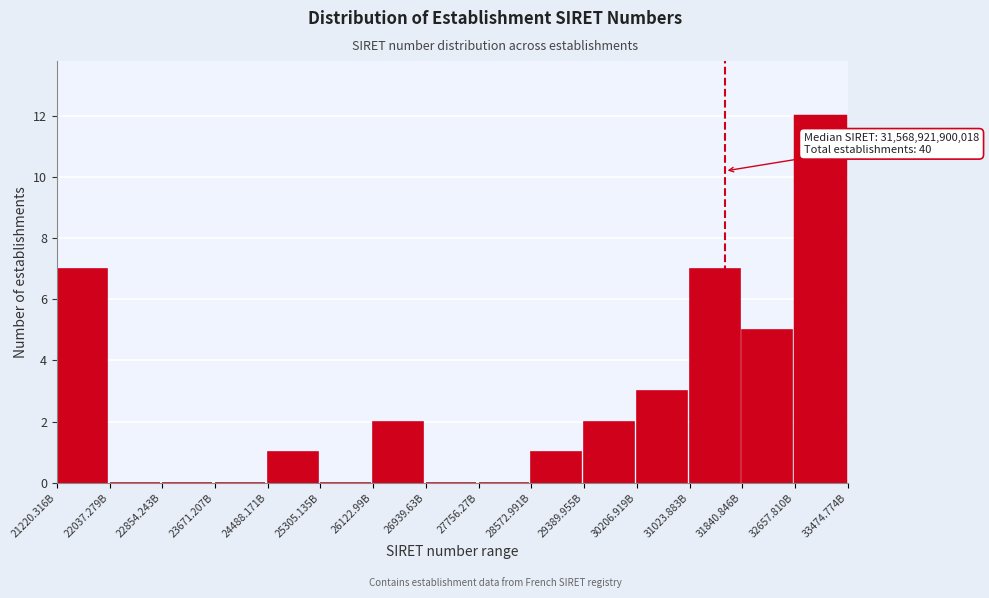

Reading left to right, transcribe all the data shown in this chart.

21220.316B=7	22037.279B=0	22854.243B=0	23671.207B=0	24488.171B=1	25305.135B=0	26122.99B=2	26939.63B=0	27756.27B=0	28572.991B=1	29389.955B=2	30206.919B=3	31023.883B=7	31840.846B=5	32657.810B=12